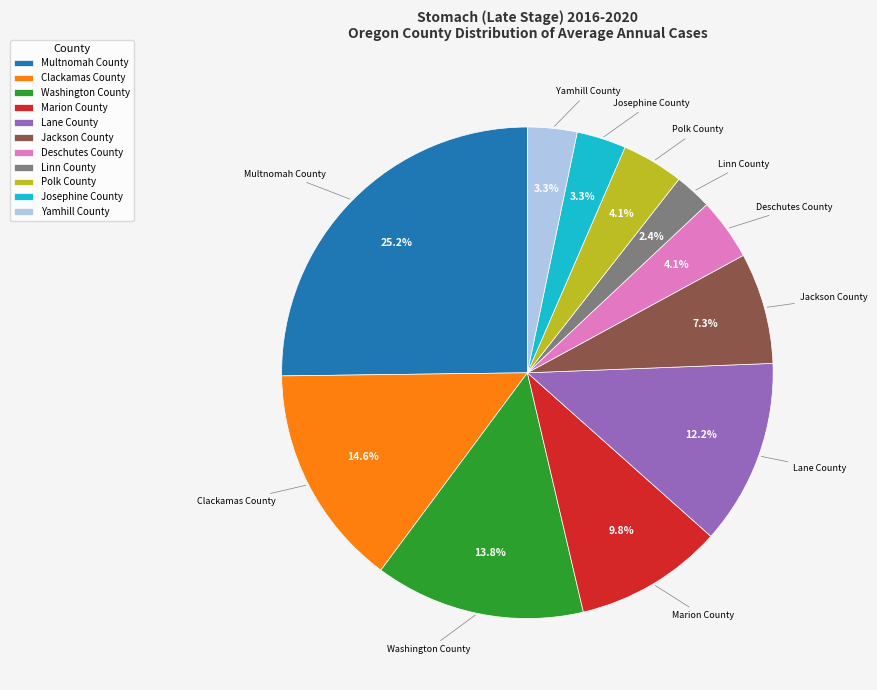

How many slices are in this pie chart?

11